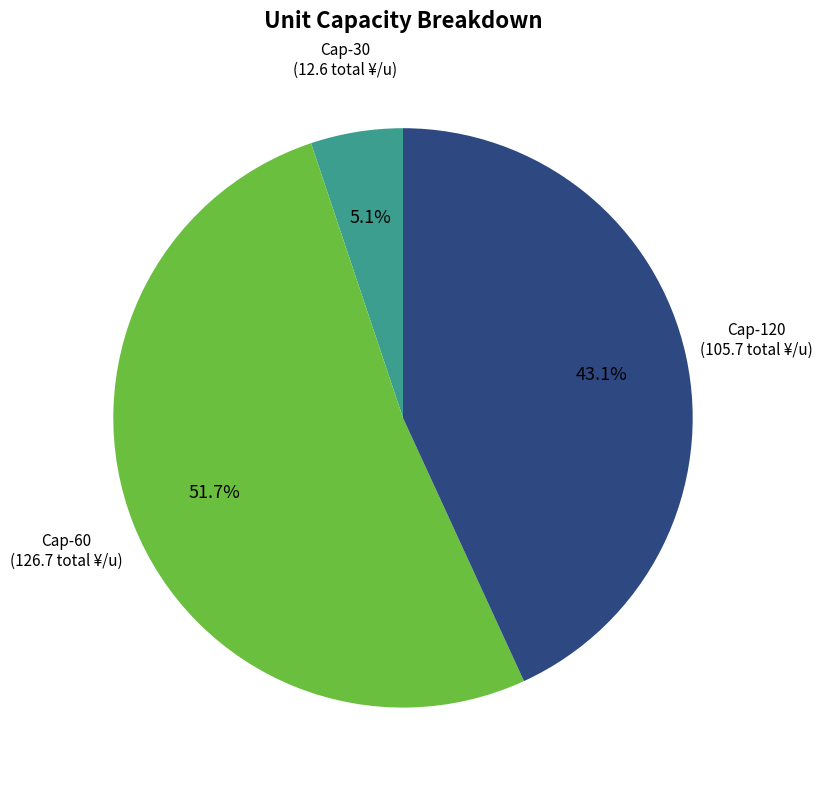

Is there any slice that represents more than half of the pie?

Yes